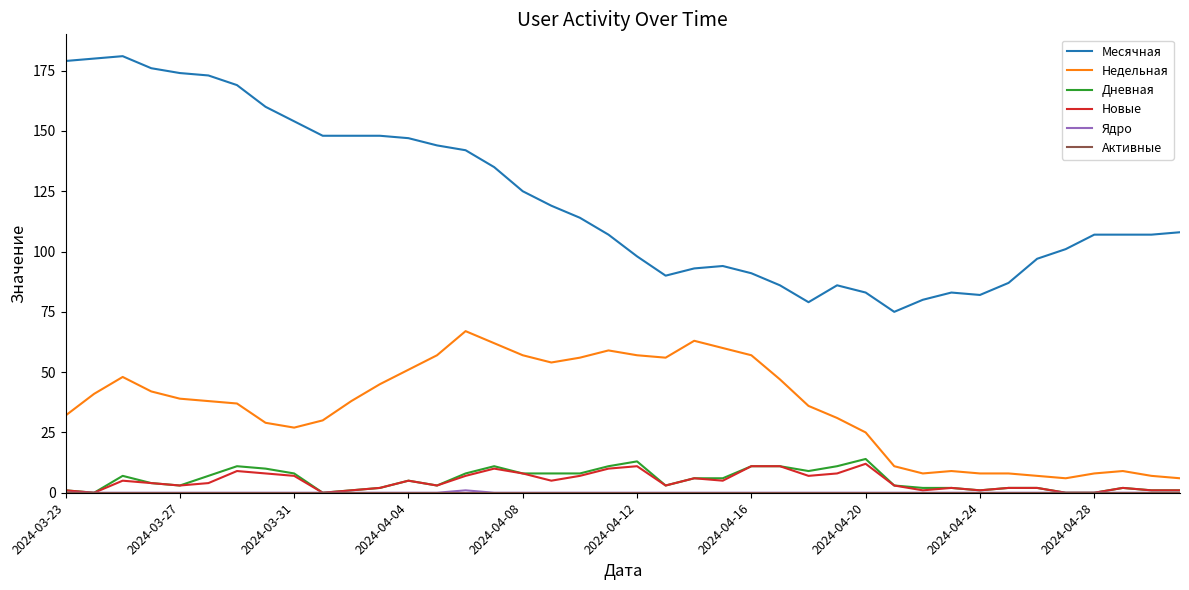

True or false: Месячная and Недельная intersect in this chart.

False